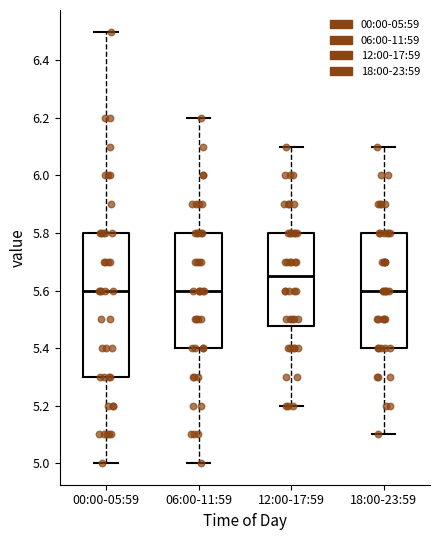

Where does the lower whisker of the box for 18:00-23:59 end on the y-axis? The values are not printed on the chart, so give them approximately, as read against the axis.

5.10